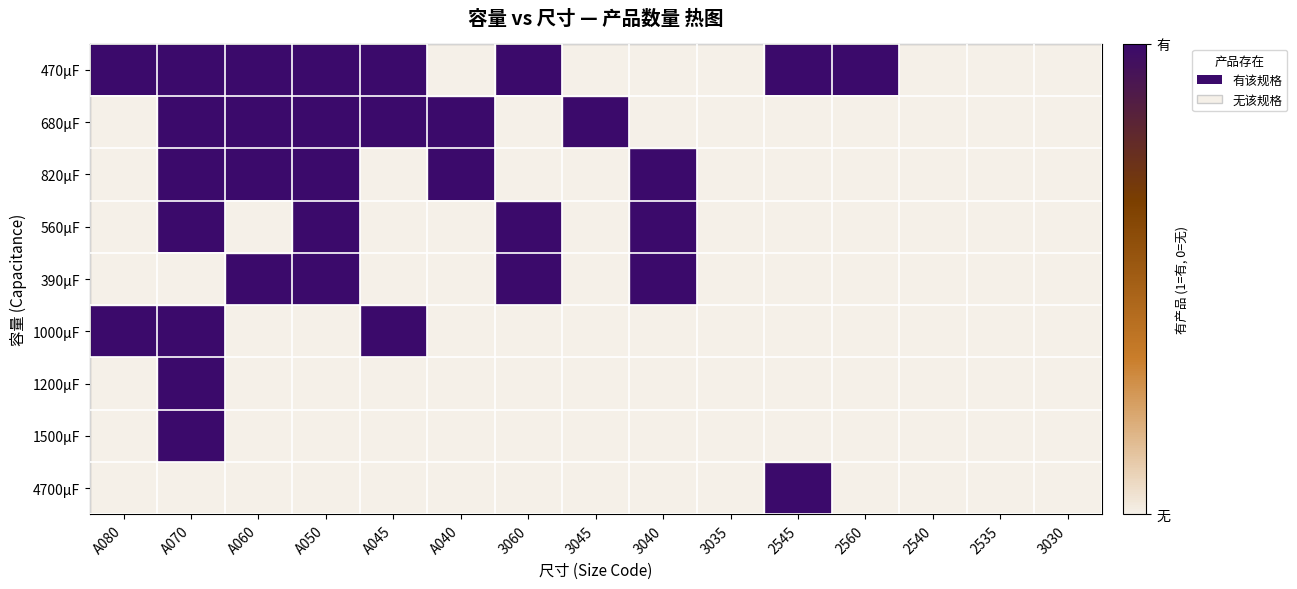

Which series has the largest range (max minus min)?

470μF